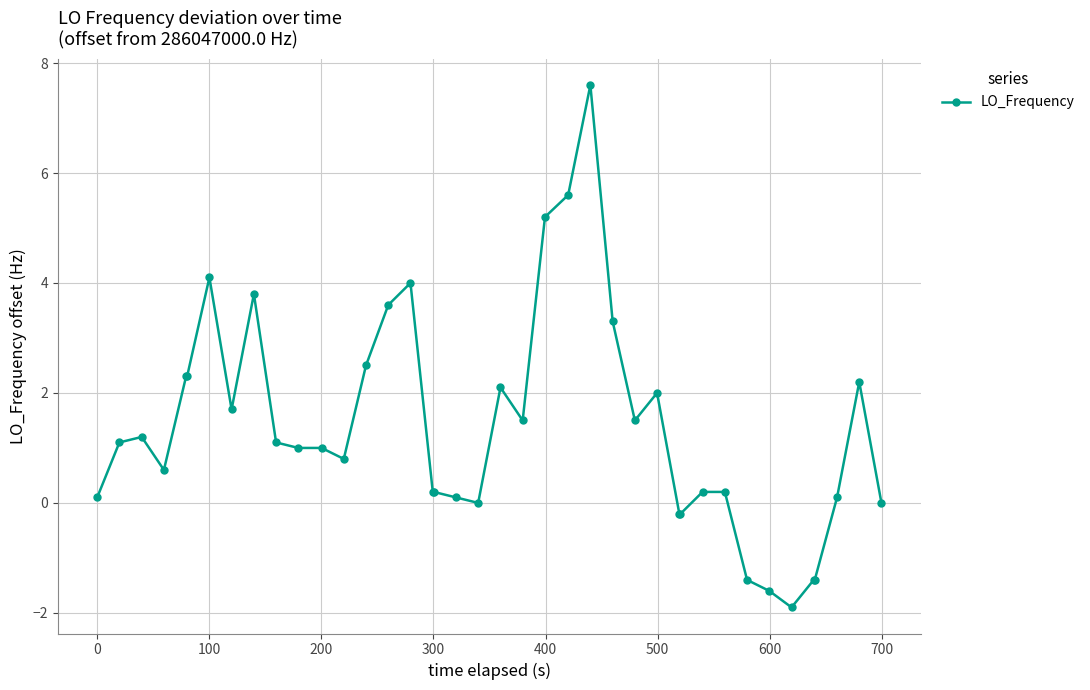

What is the average value?

1.4